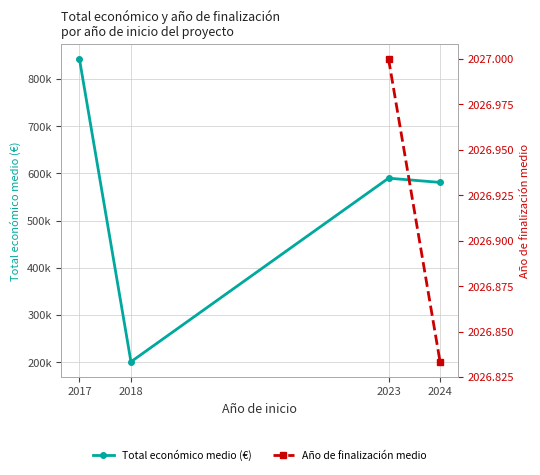

Which has a higher value, 2023 or 2024?

2023